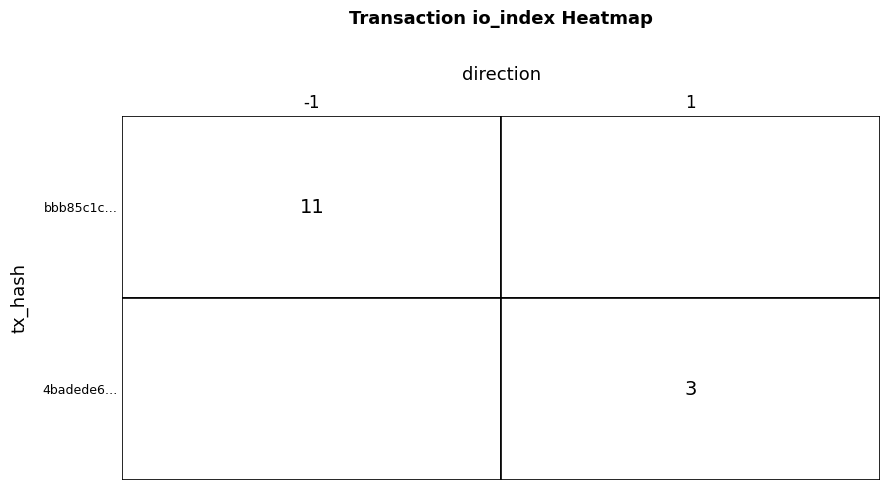

Count the number of categories in the chart.

2